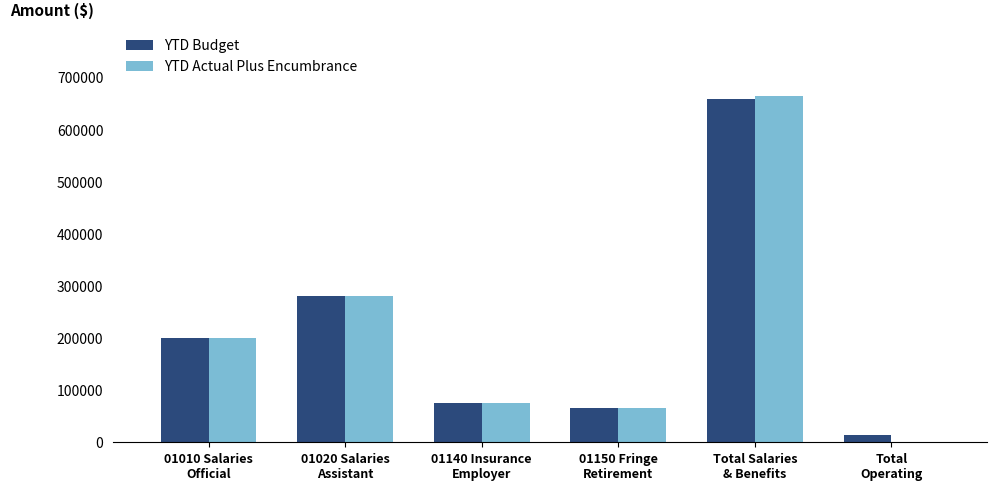

What is the highest value of the YTD Actual Plus Encumbrance series?

664699.7